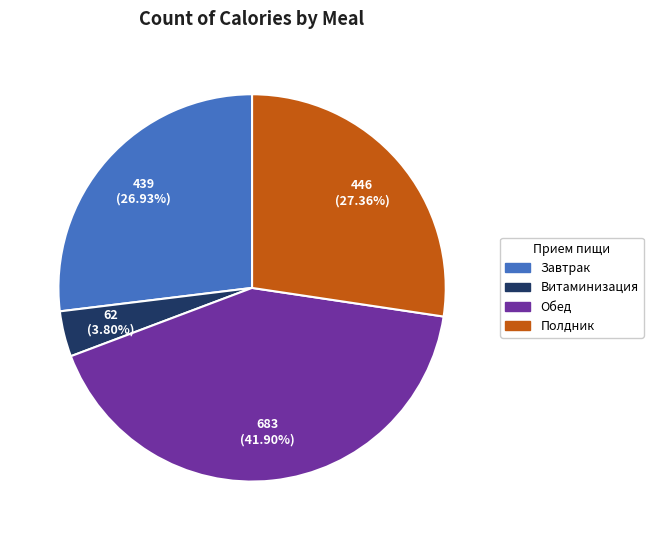

Is there any slice that represents more than half of the pie?

No